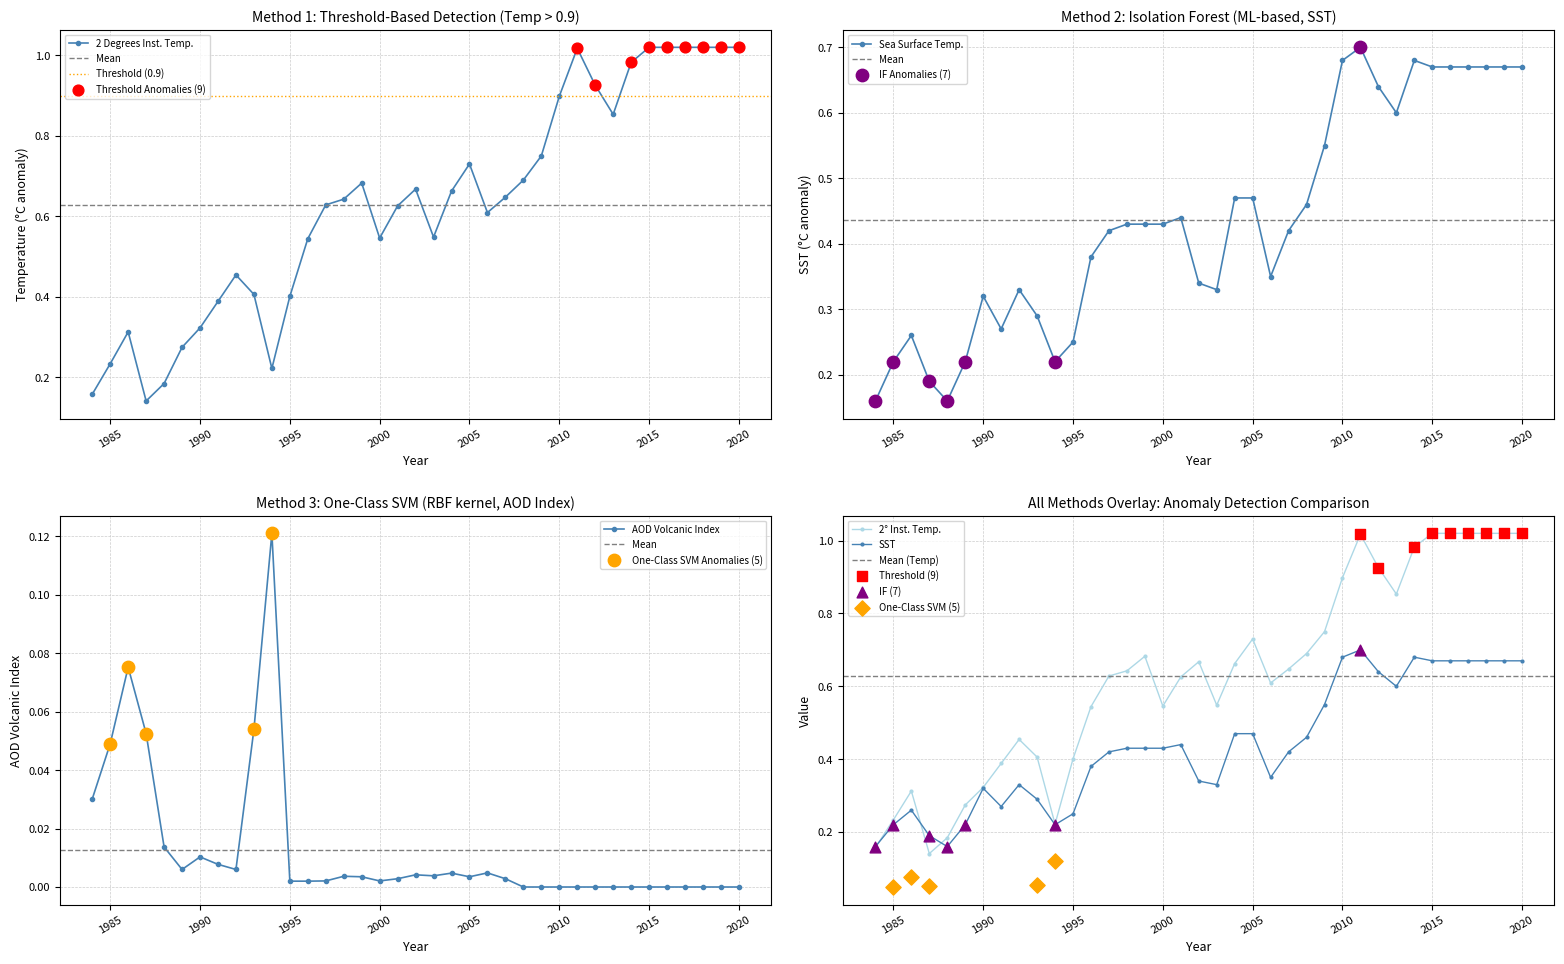

What are all the series names shown in the legend?

2 Degrees Institute temperature, AOD volcanic index, Sea Surface Temperature (Annual)